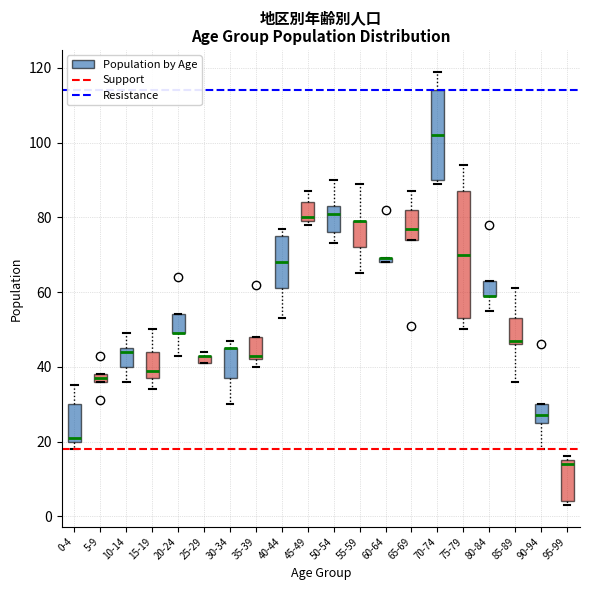

Which box is the tallest, from its lower edge to its upper edge?

75-79